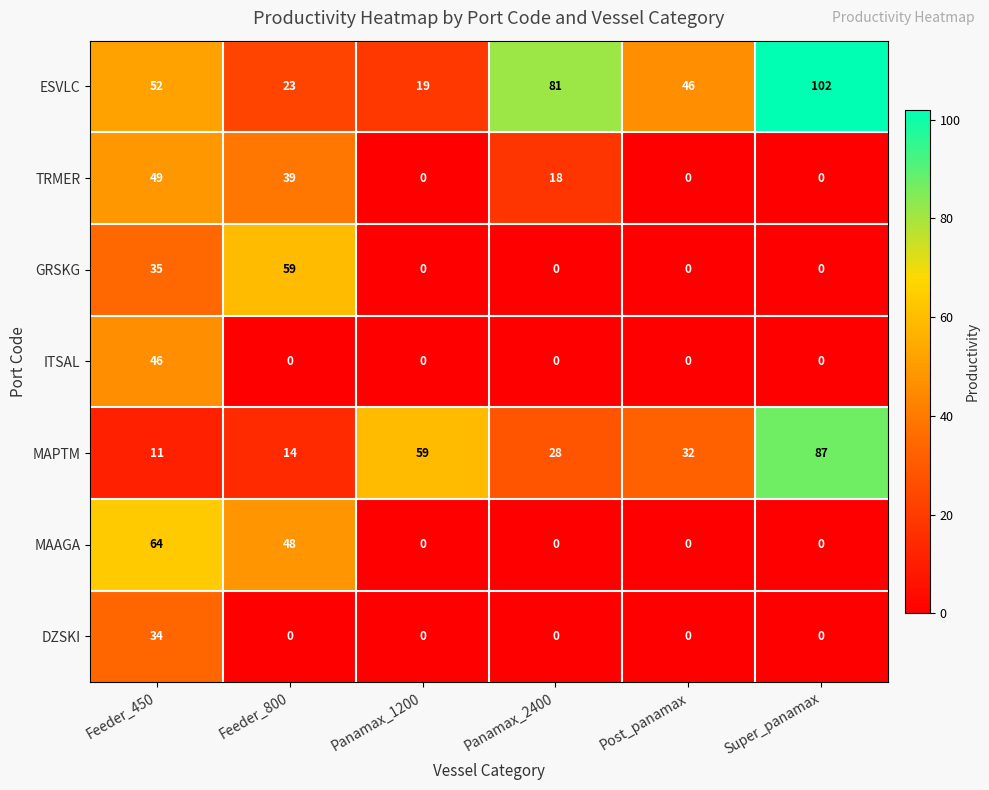

How many series are shown in this chart?

7